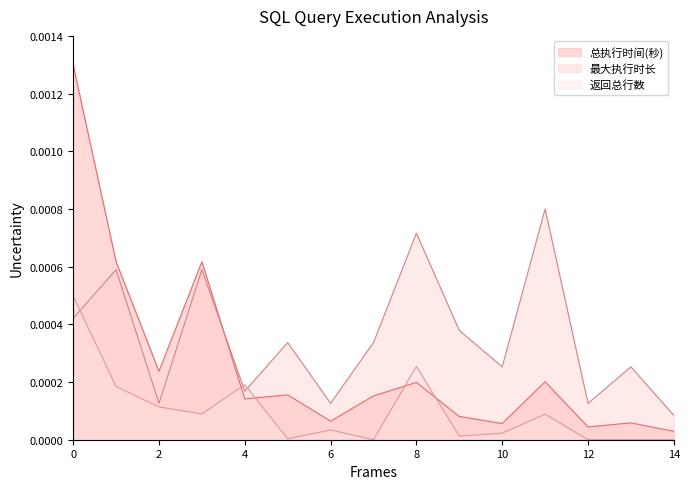

List the series in order of their peak value, highest first.

总执行时间(秒), 最大执行时长, 返回总行数